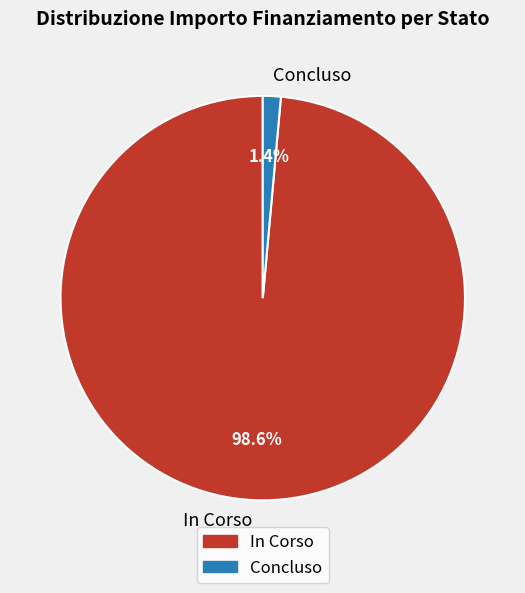

Count the number of slices in the pie.

2